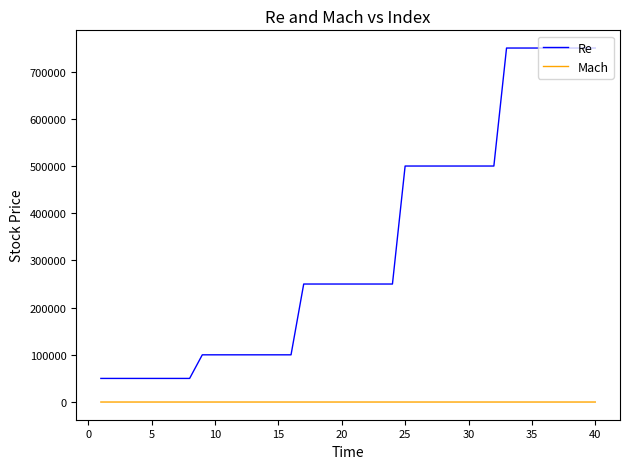

Rank the series by their average value, from lowest to highest.

Mach, Re